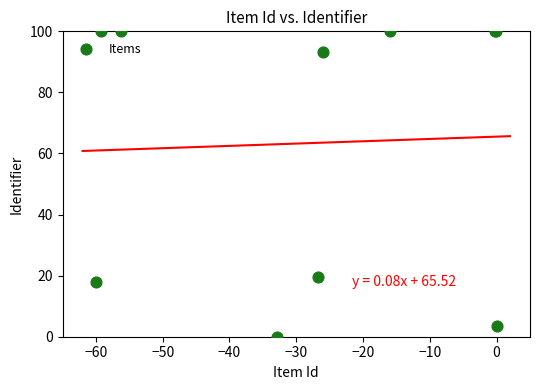

What Y value in the scatter plot is closest to 50?

19.7